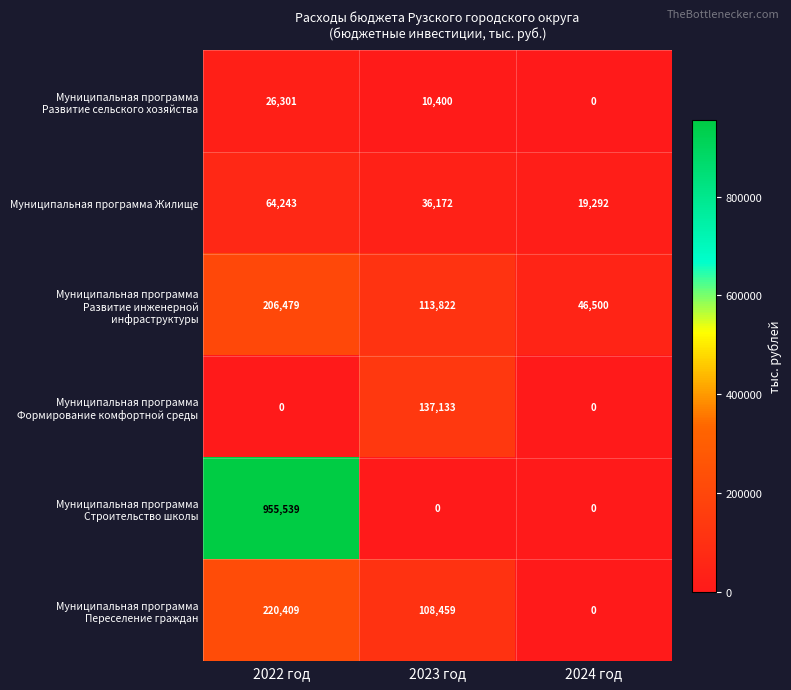

Which category has the lowest value in the Муниципальная программа Жилище series?

2024 год